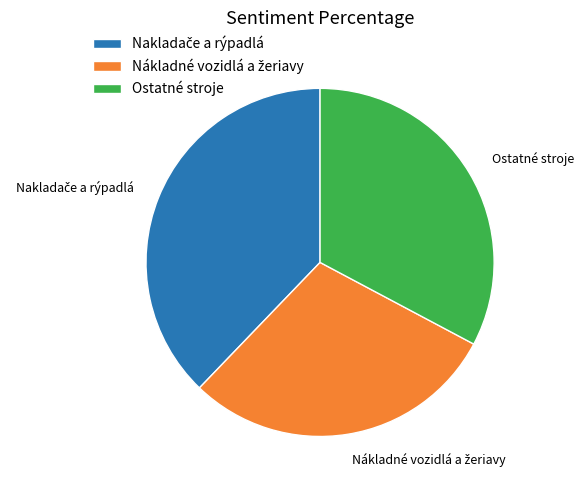

The Ostatné stroje slice represents 33% of the pie. True or false?

True